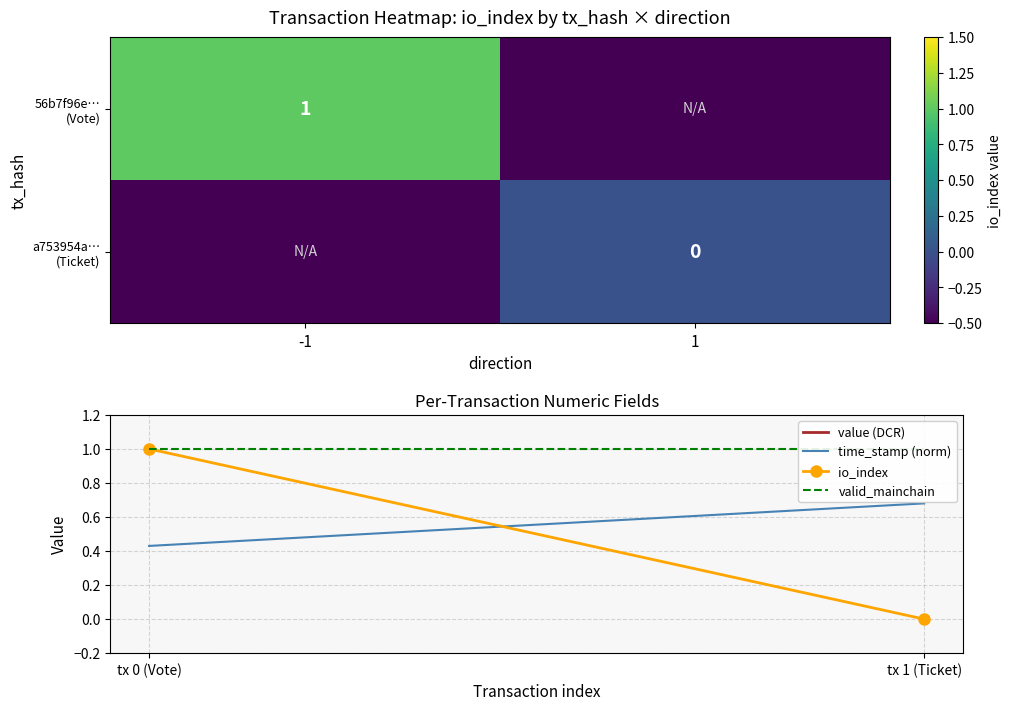

The value of valid_mainchain at tx 1 (Ticket) is 1.0. True or false?

True